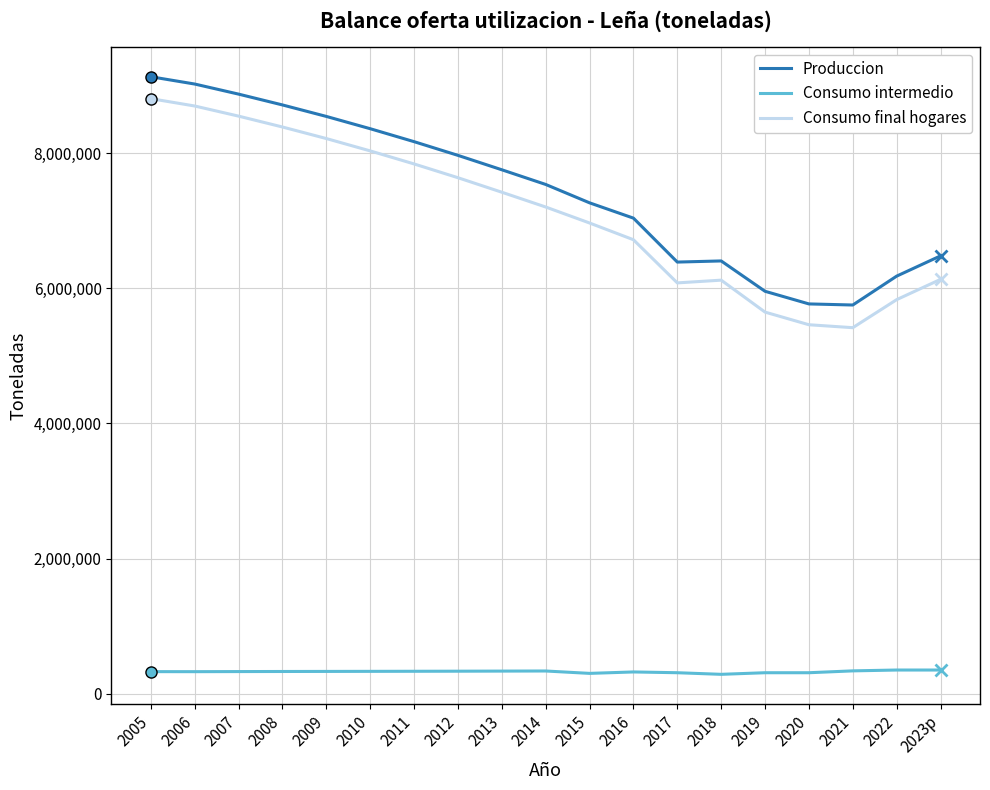

True or false: Produccion and Consumo intermedio cross at least once.

False